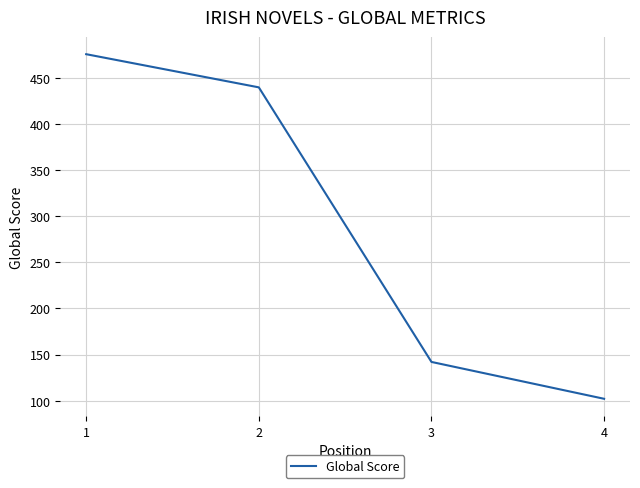

At which label is the value closest to 289?

3